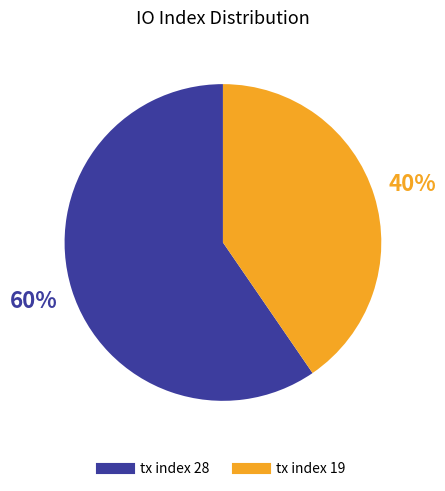

Which category has the biggest portion of the pie?

tx index 28